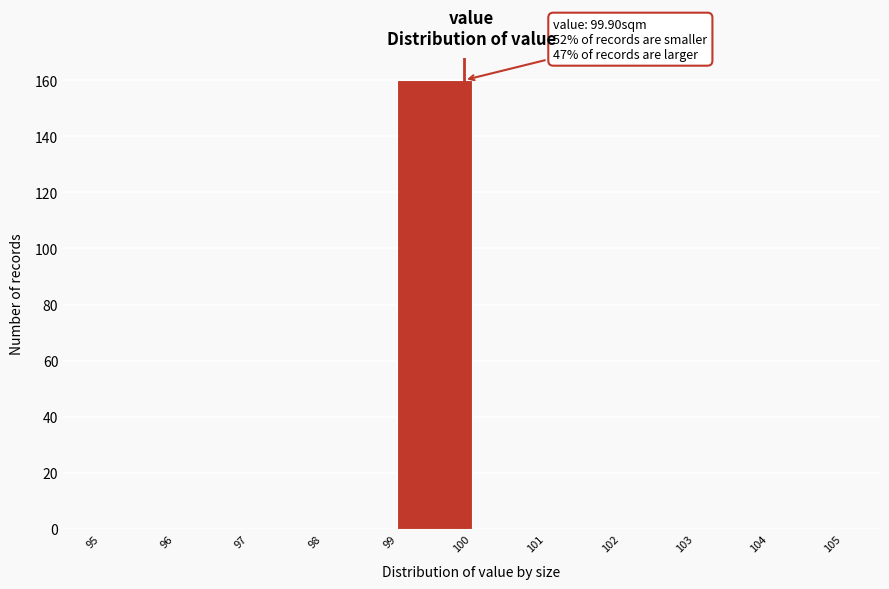

Over which range of the x-axis is the bar tallest?

99 to 100